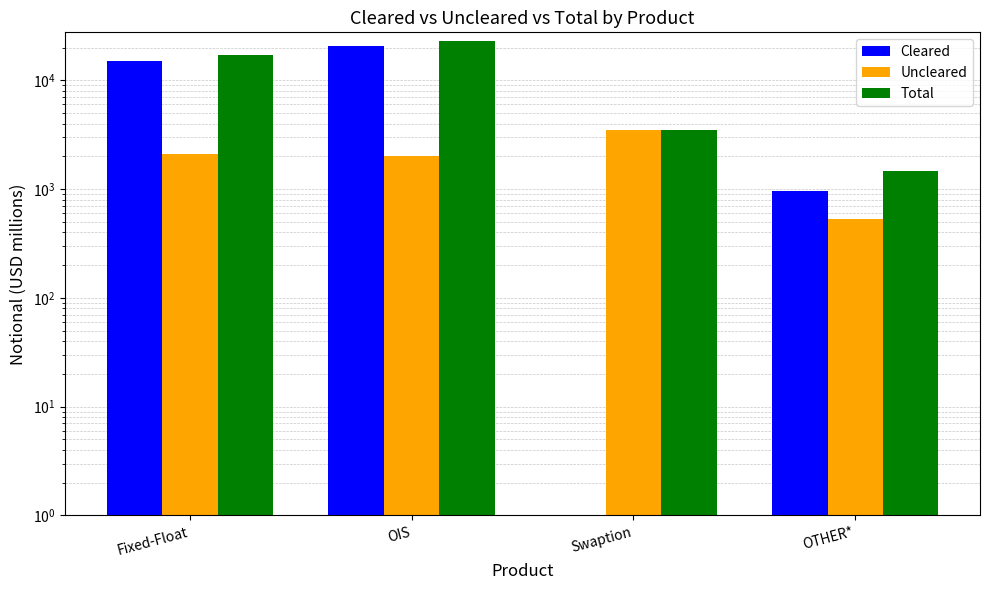

What is the sum of the Uncleared values at Fixed-Float and OTHER*?

2645